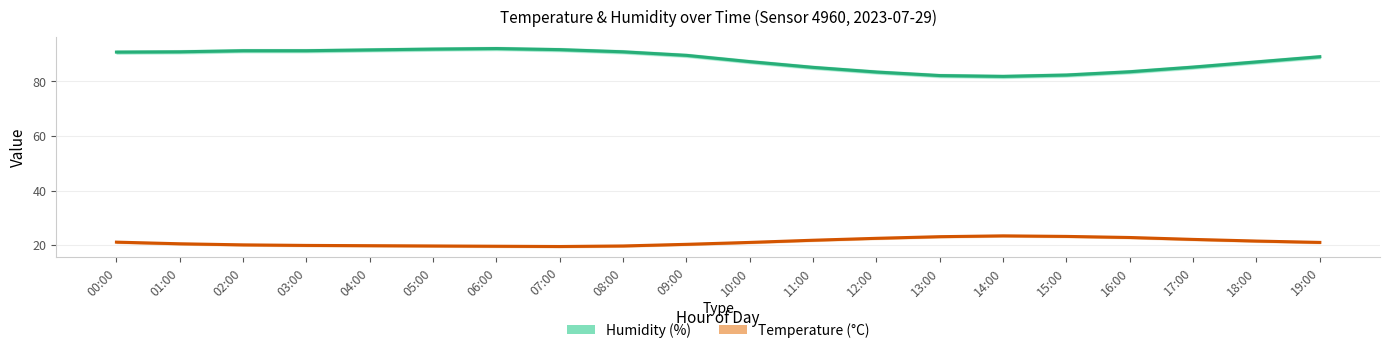

What value does the Temperature (°C) series have at 03:00?

19.9